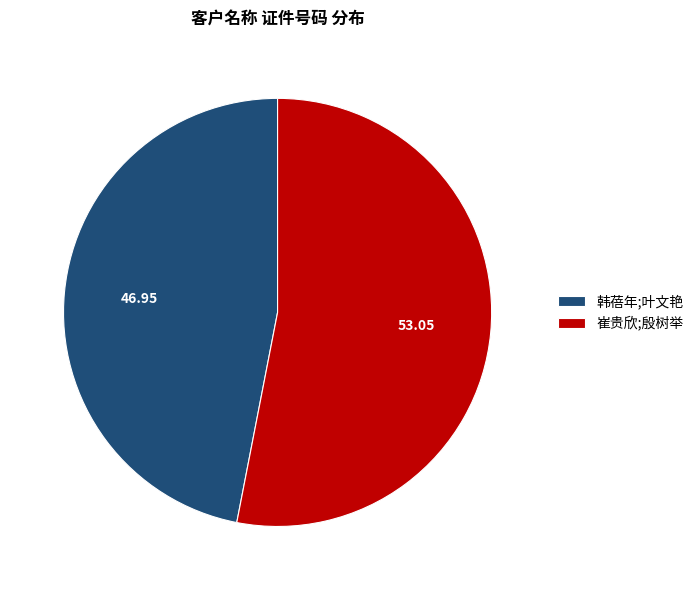

Do 韩蓓年;叶文艳 and 崔贵欣;殷树举 together represent more than half of the pie?

Yes